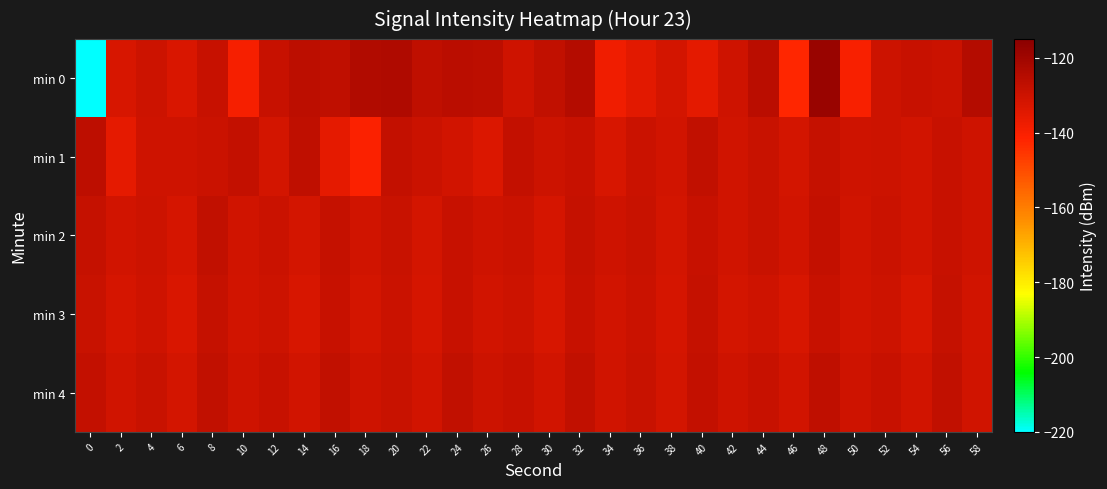

What is the maximum value shown in the chart?

-118.7